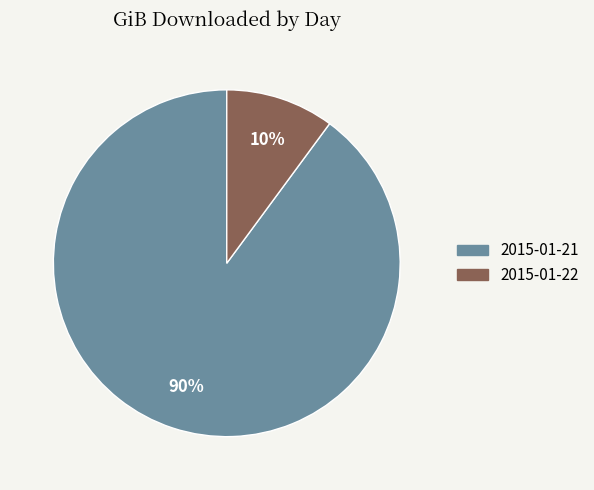

Is it true that 2015-01-21 is 90% of the pie?

True